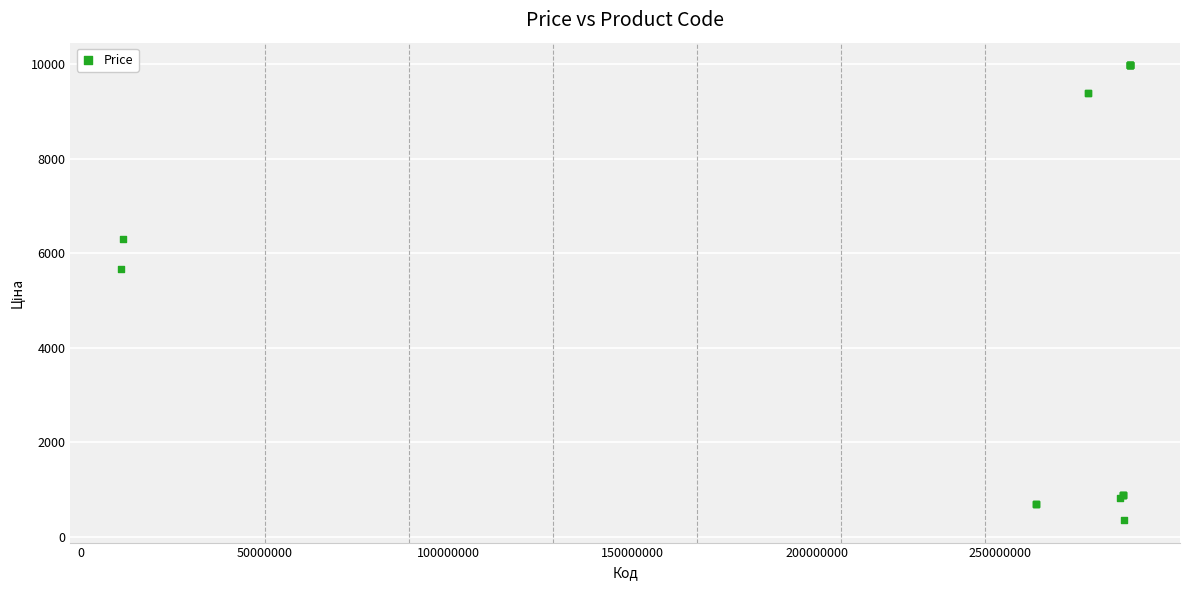

What Y value in the scatter plot is closest to 5167?

5673.8